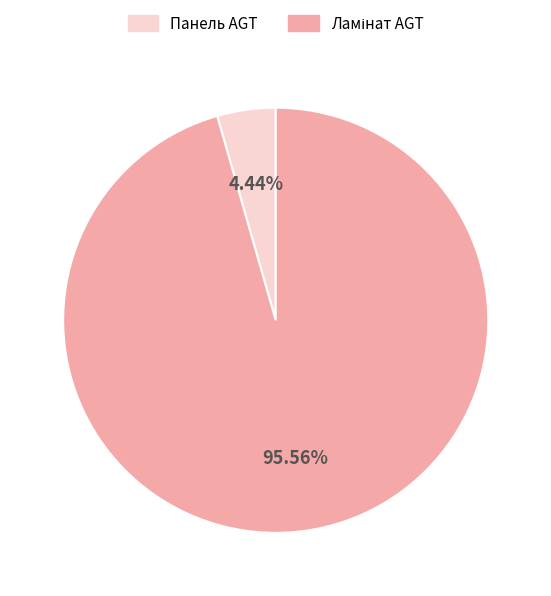

Does any single category account for the majority?

Yes